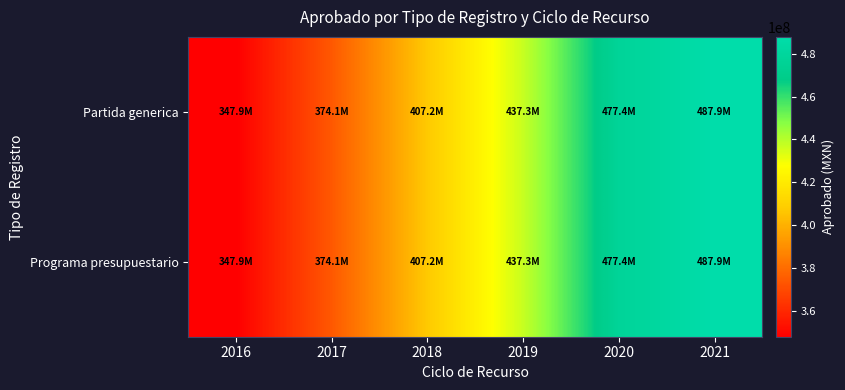

Which series has the largest total across all categories?

Partida generica